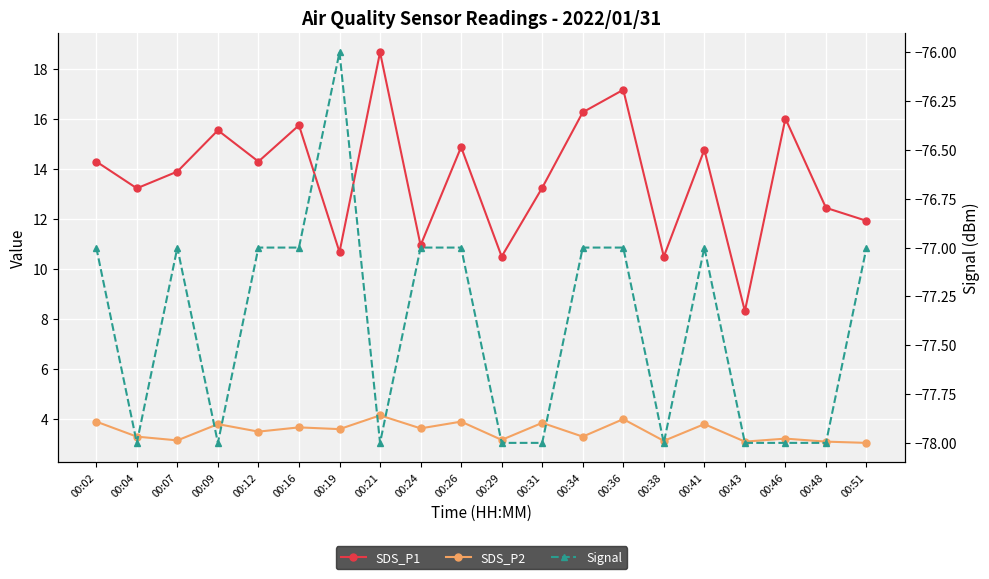

At which label is SDS_P1 closest to 13?

00:04